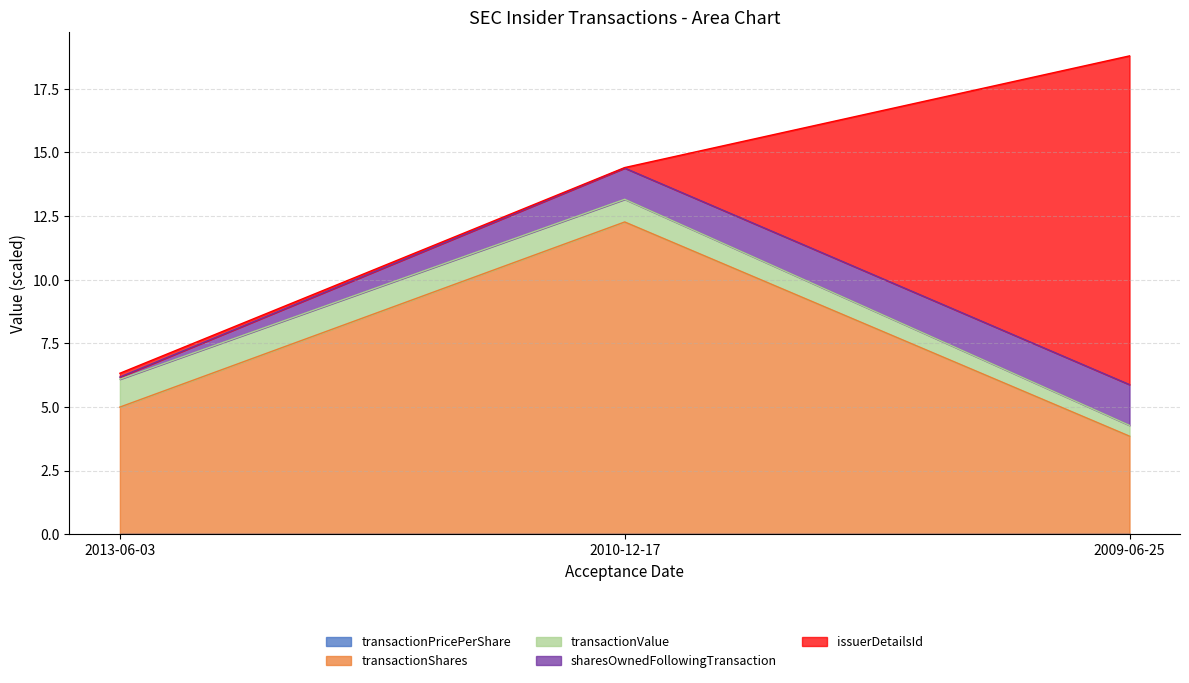

How many transactionPricePerShare values are between 0 and 1?

3